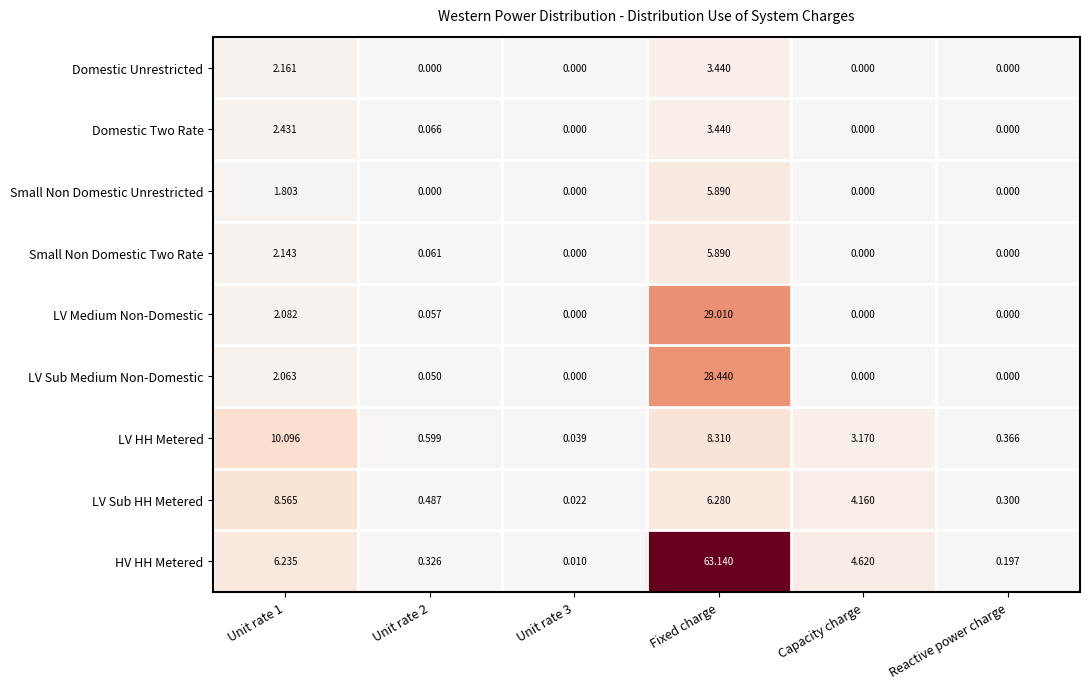

Which category has the highest value in the LV Sub Medium Non-Domestic series?

Fixed charge